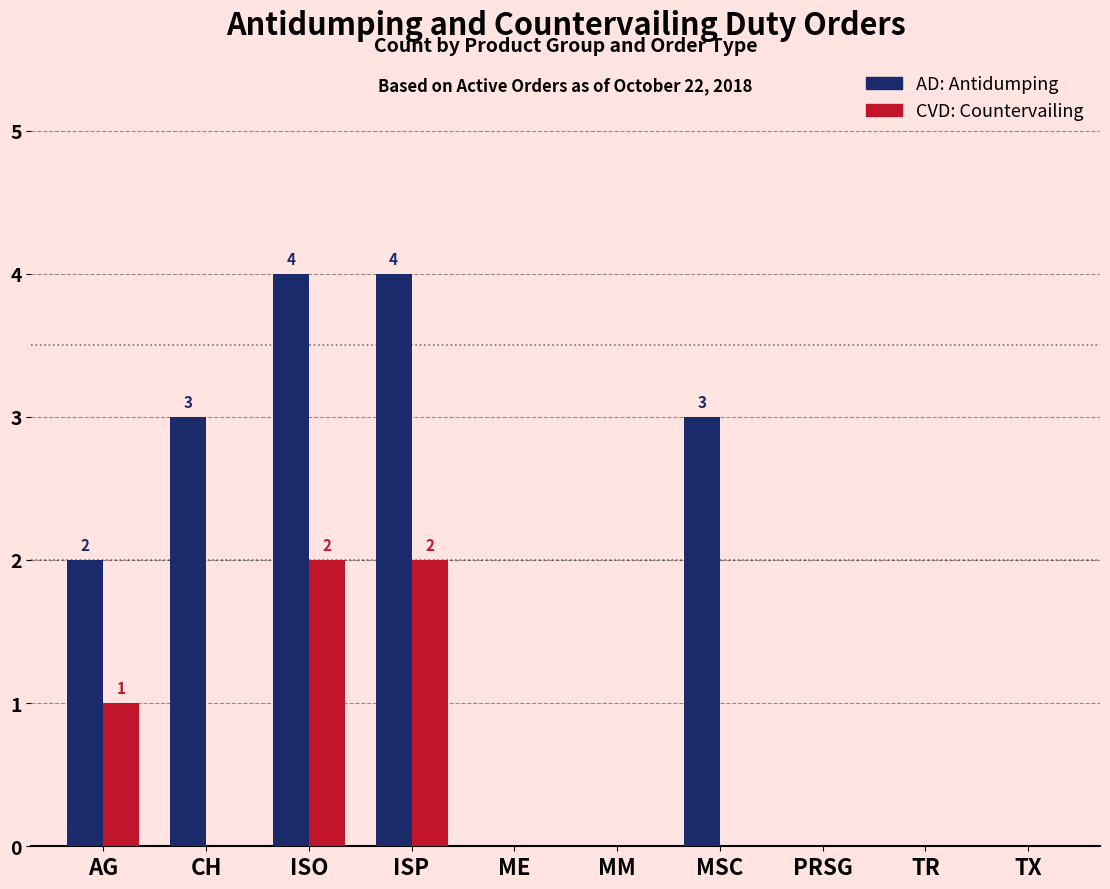

What is the greatest value displayed?

4